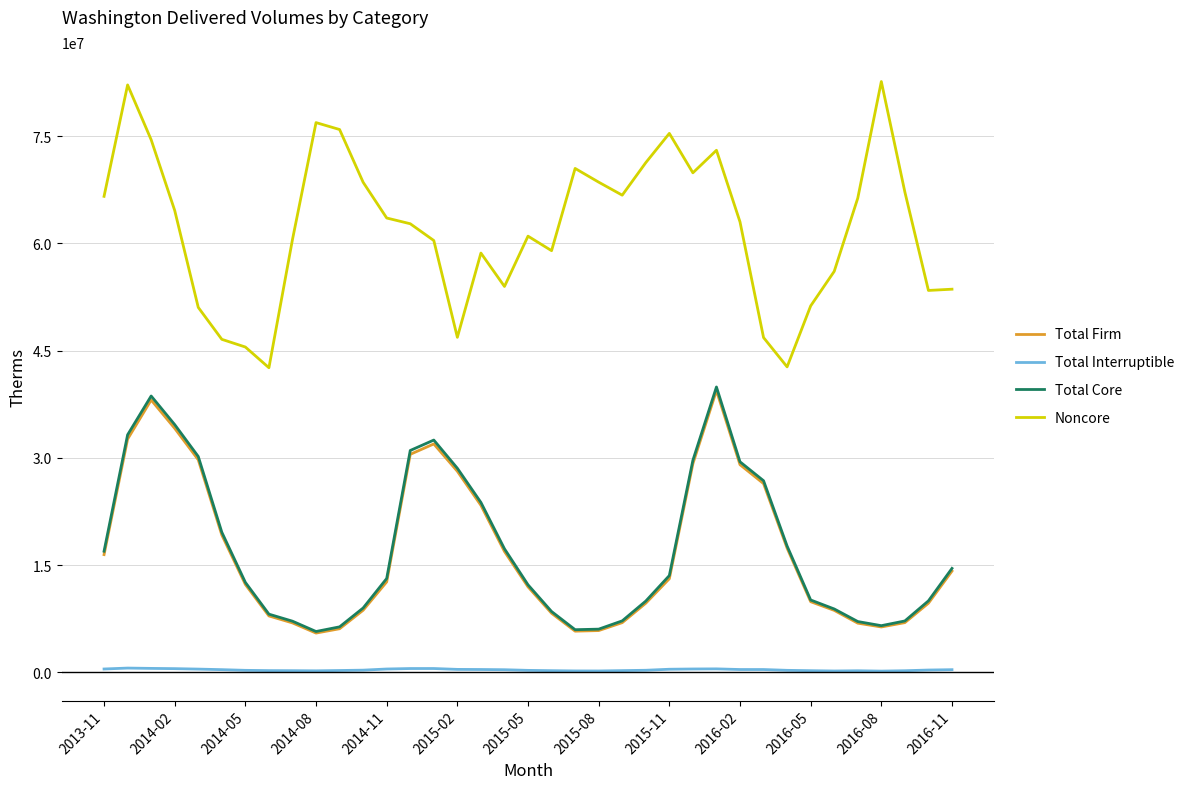

True or false: Noncore and Total Interruptible cross at least once.

False